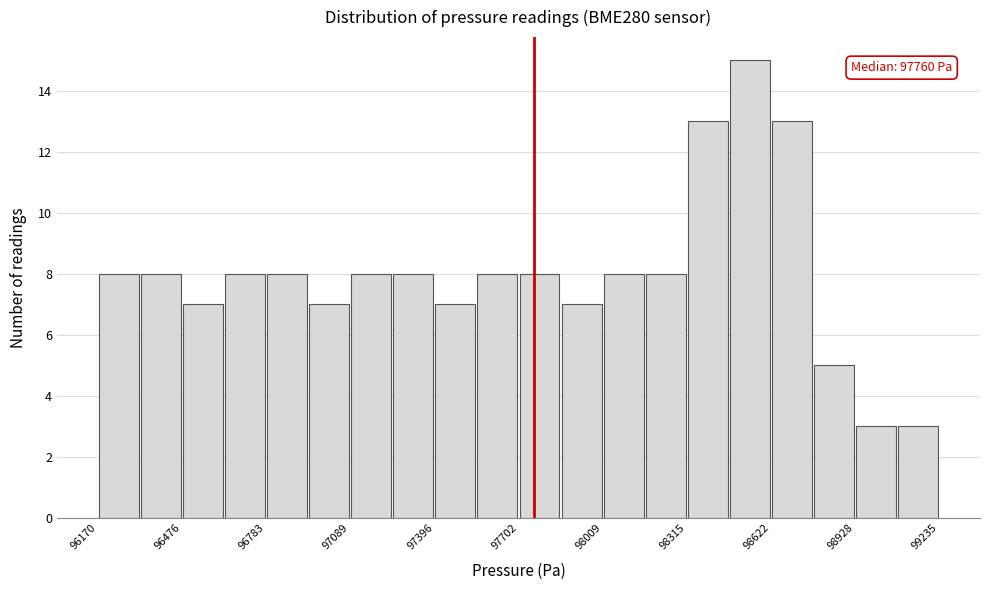

Around what value on the x-axis is the tallest bar? Give the approximate position of its centre, as read against the axis.

98550